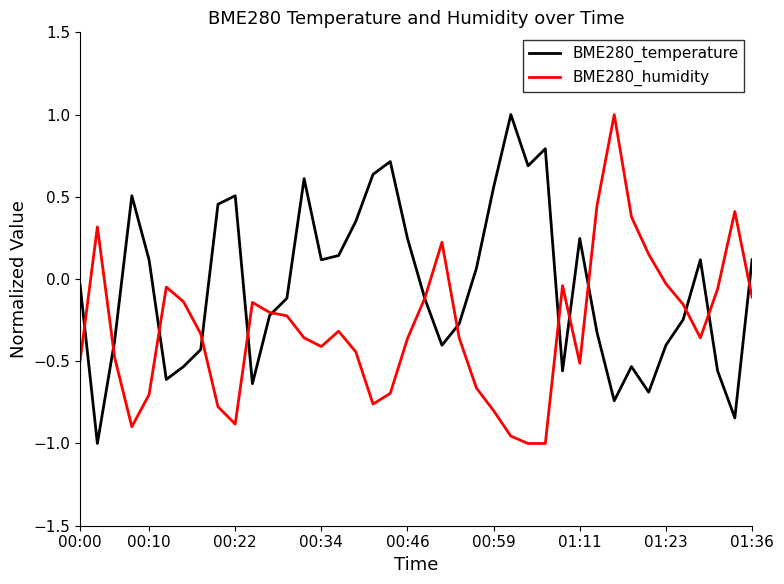

Which series has the largest total across all categories?

BME280_temperature